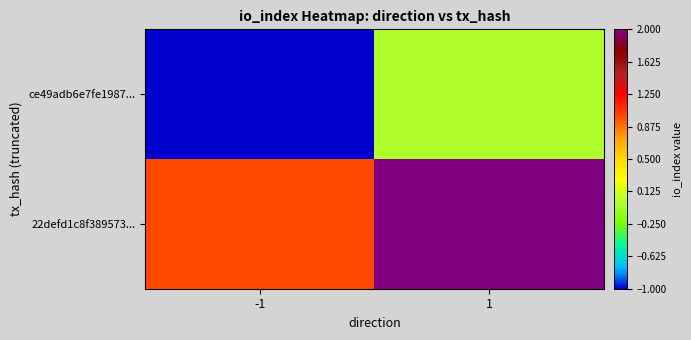

Which series has the largest total across all categories?

22defd1c8f389573...